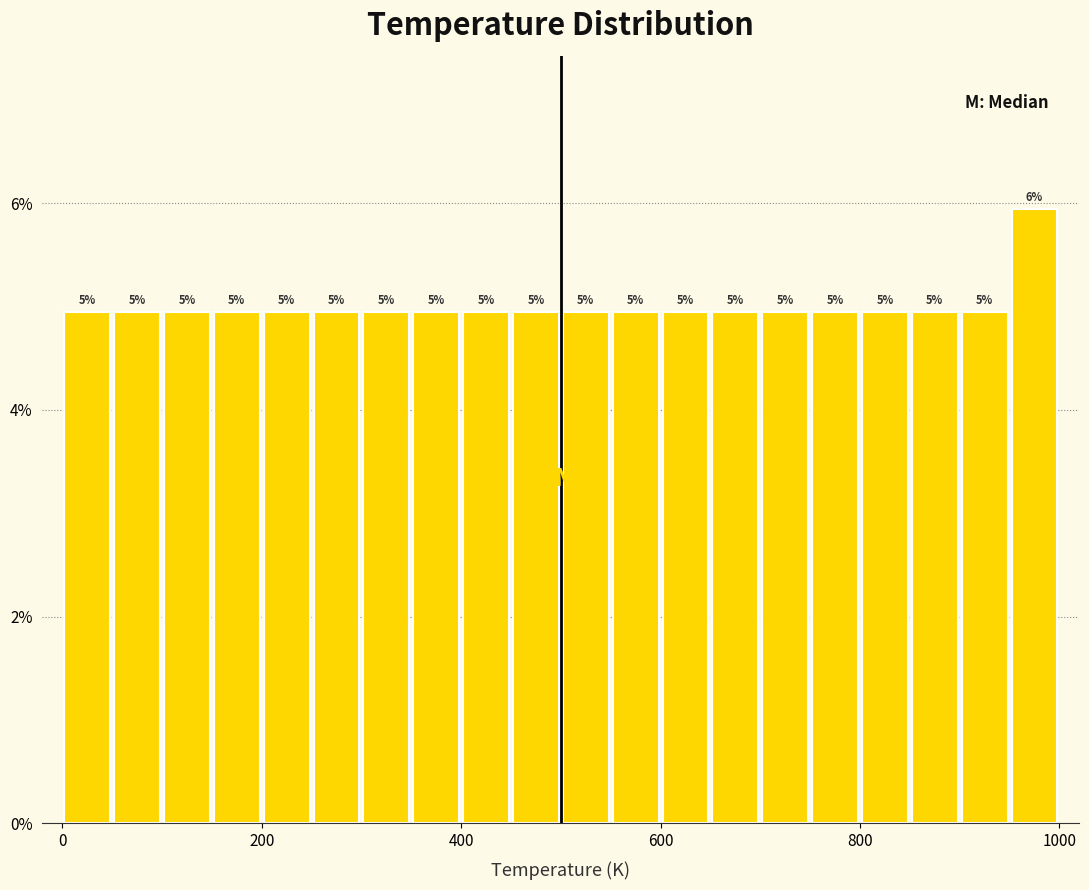

Read against the x-axis, roughly where is the centre of the tallest bar?

980